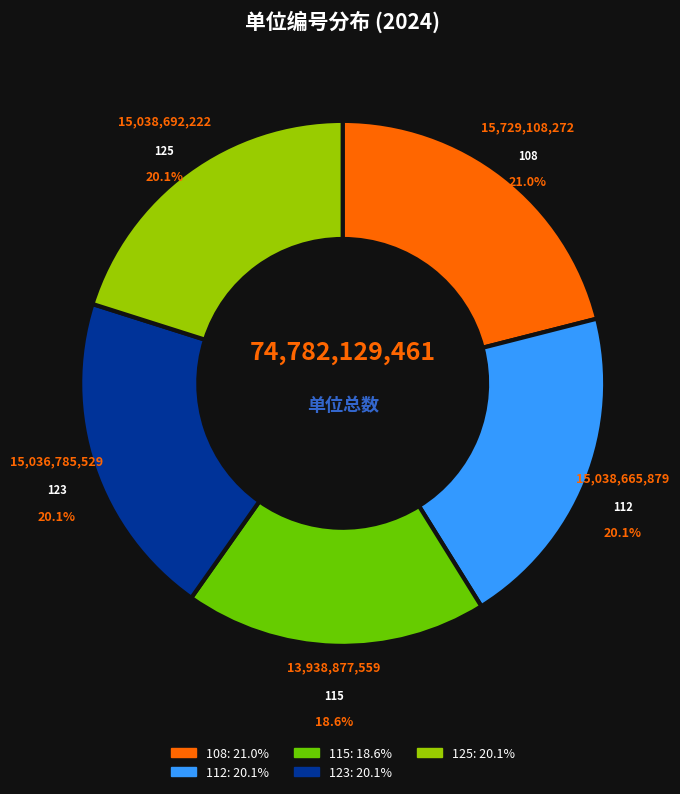

What is the largest slice in the pie chart?

108